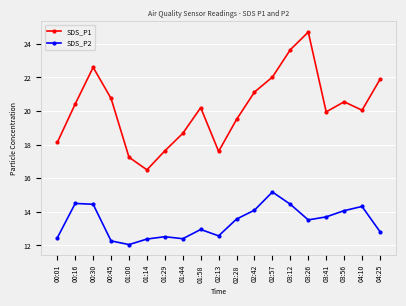

Which series changed the most between 02:13 and 04:25?

SDS_P1